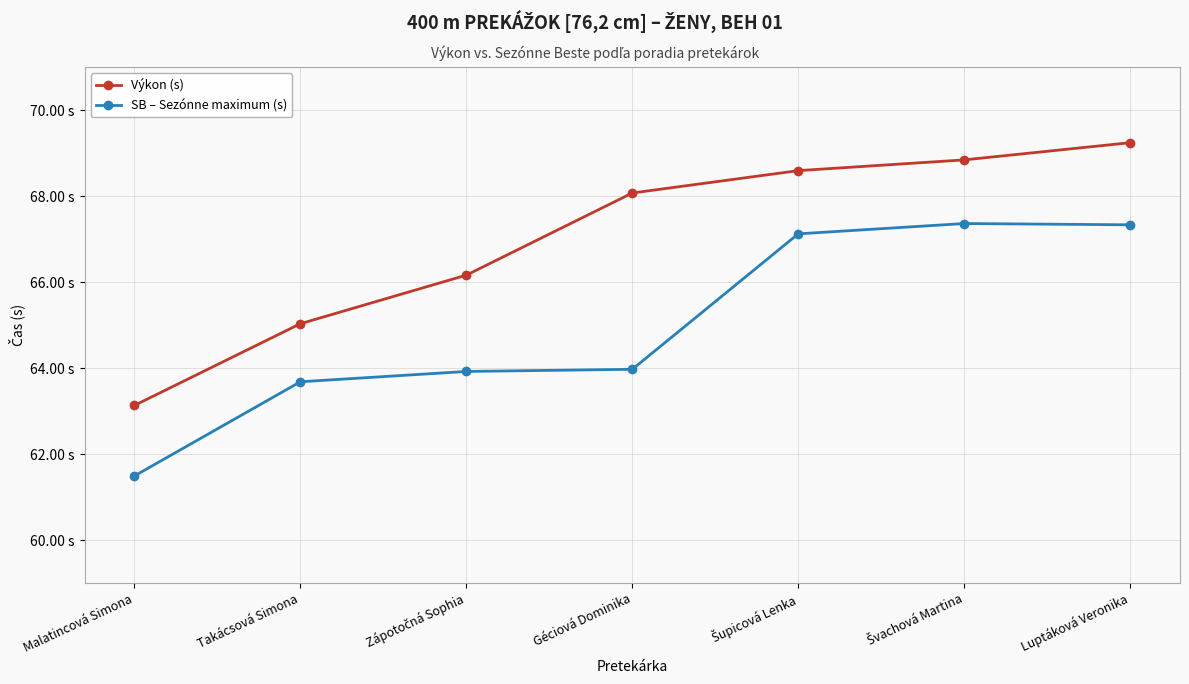

The Výkon (s) series shows 29.8 at Malatincová Simona. True or false?

False